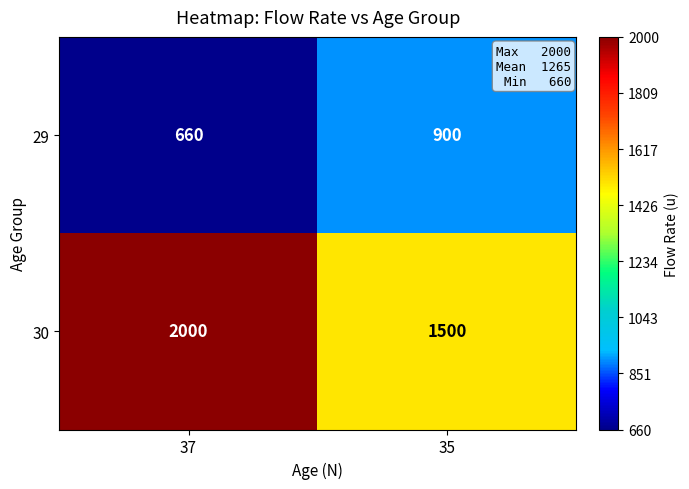

What is the difference between the highest and lowest values at 37?

1340